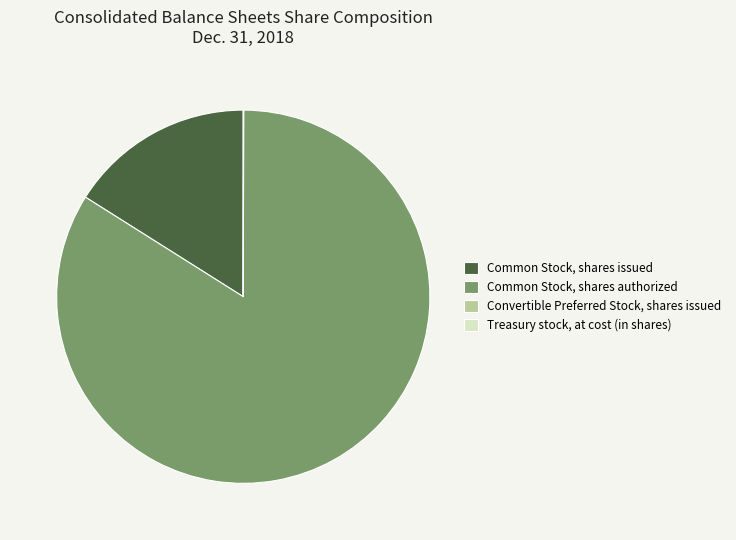

Is it true that Common Stock, shares authorized is 76% of the pie?

False